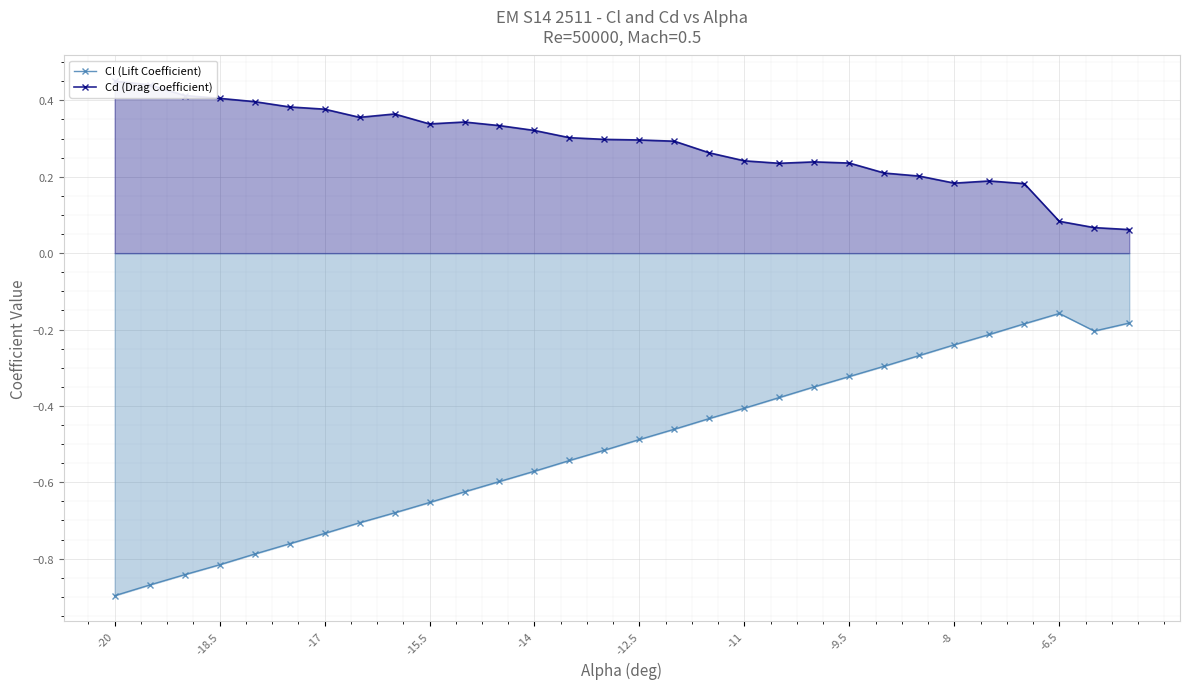

True or false: Cl (Lift Coefficient) has a value of -0.2 at 13.

False